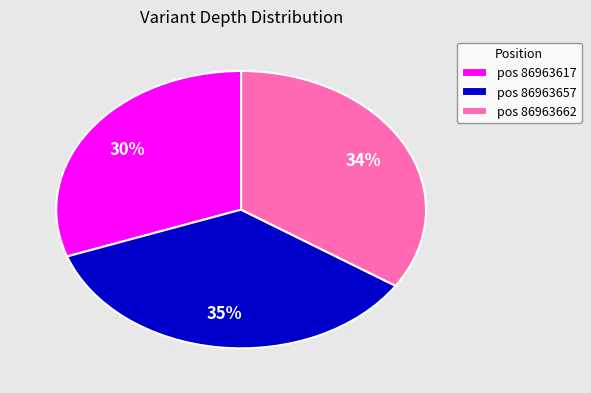

Which category has the smallest portion of the pie?

pos 86963617